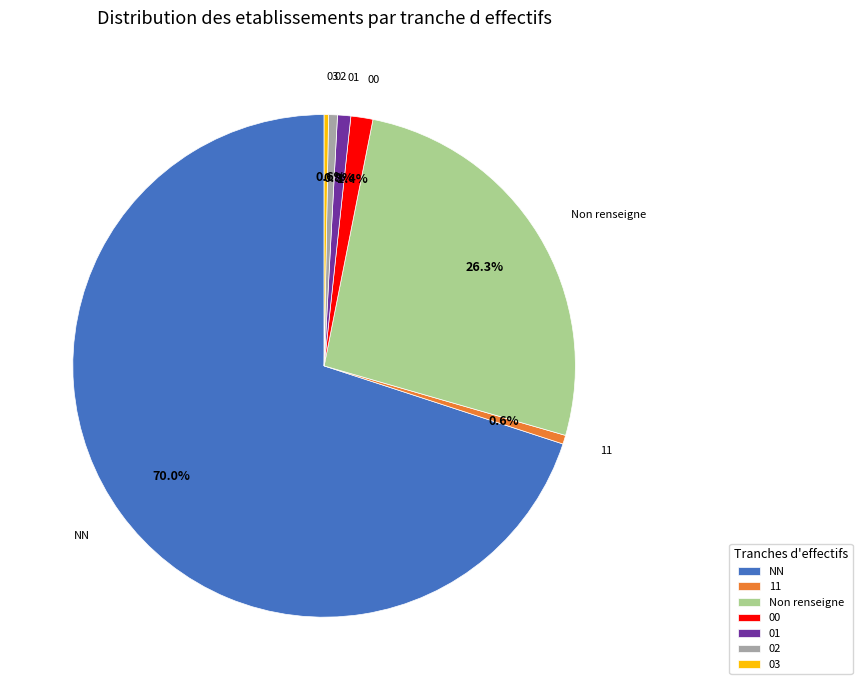

To the nearest percent, what percentage of the pie is 01?

1%